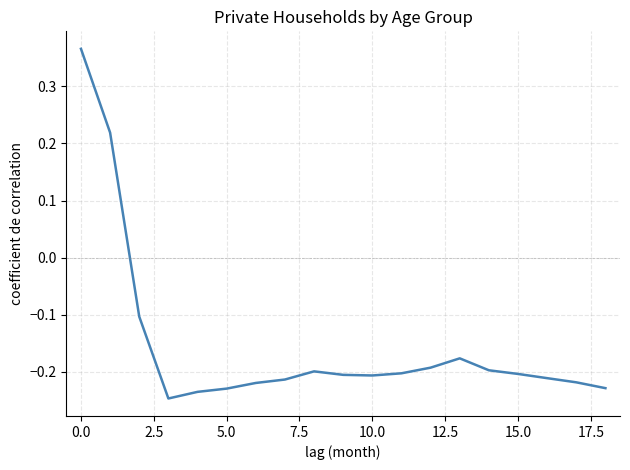

Does the chart have visible grid lines?

Yes